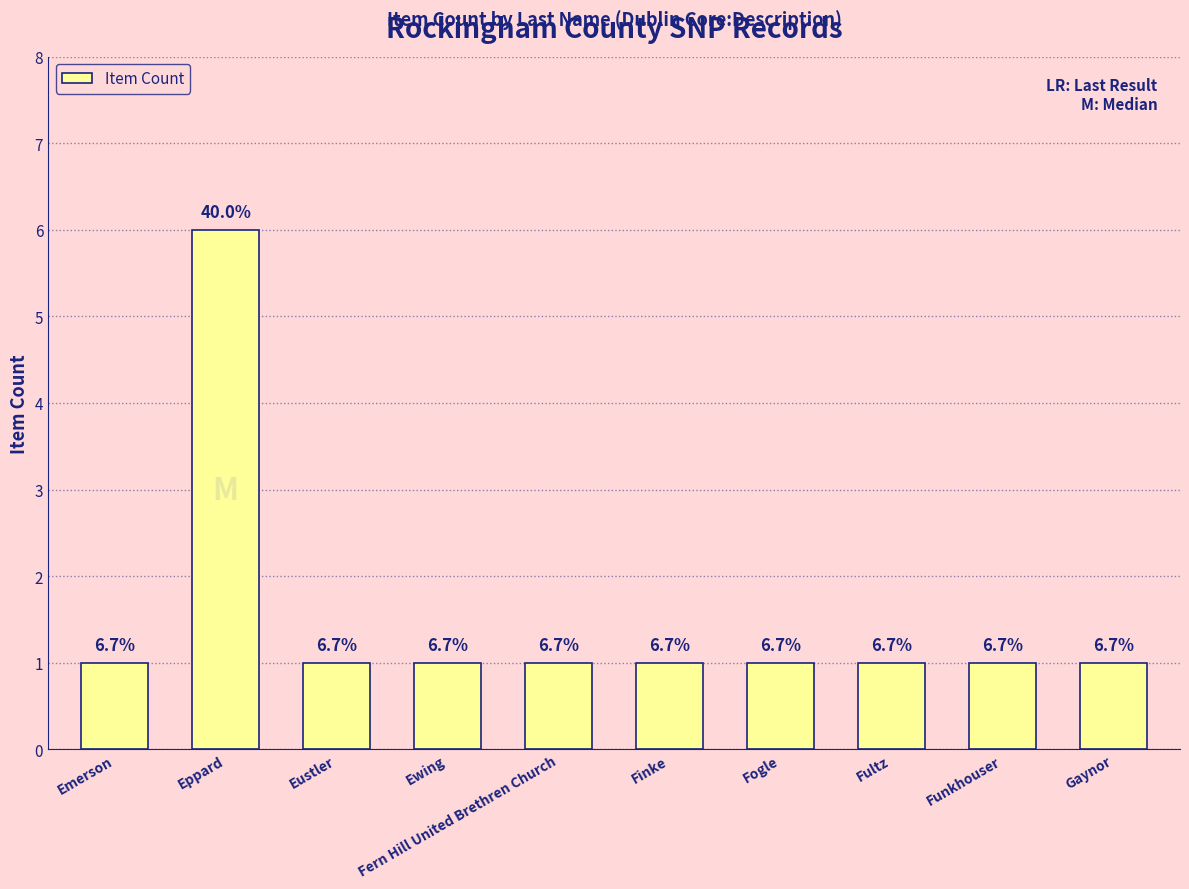

Count the number of values greater than 1.

1